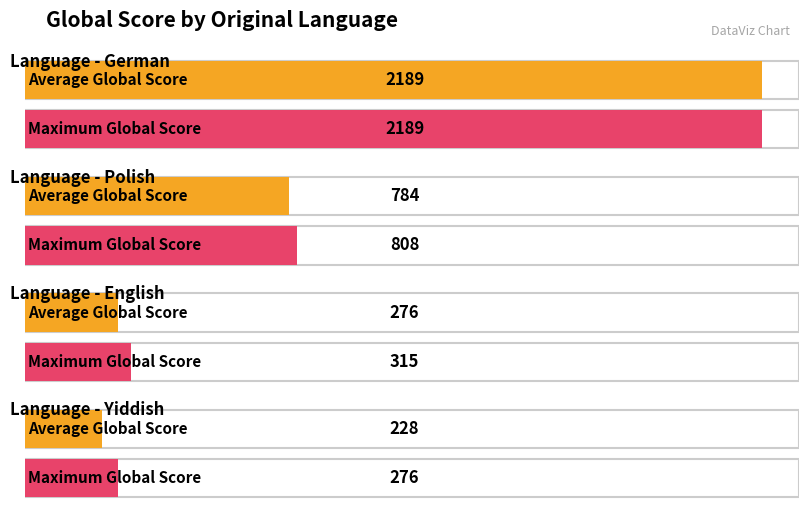

How many groups of bars are there?

4